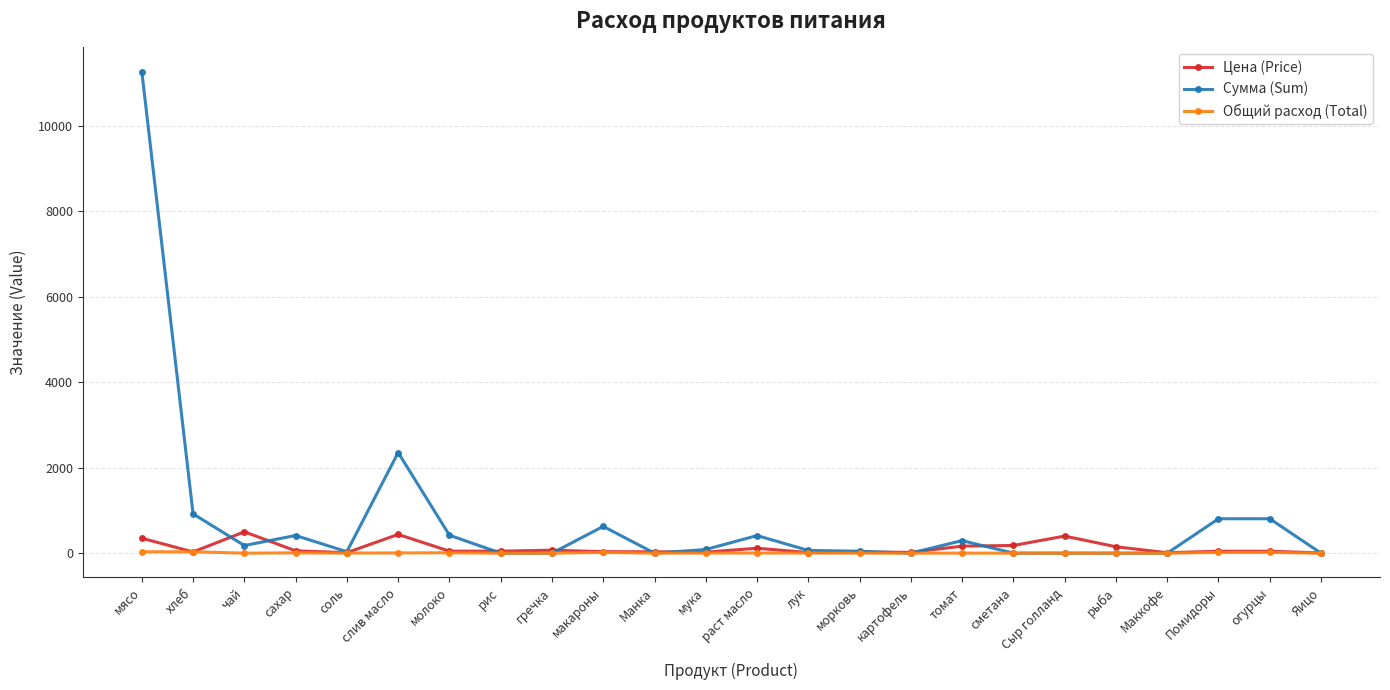

What is the value of the Цена (Price) point at the 19th from the left?

400.0